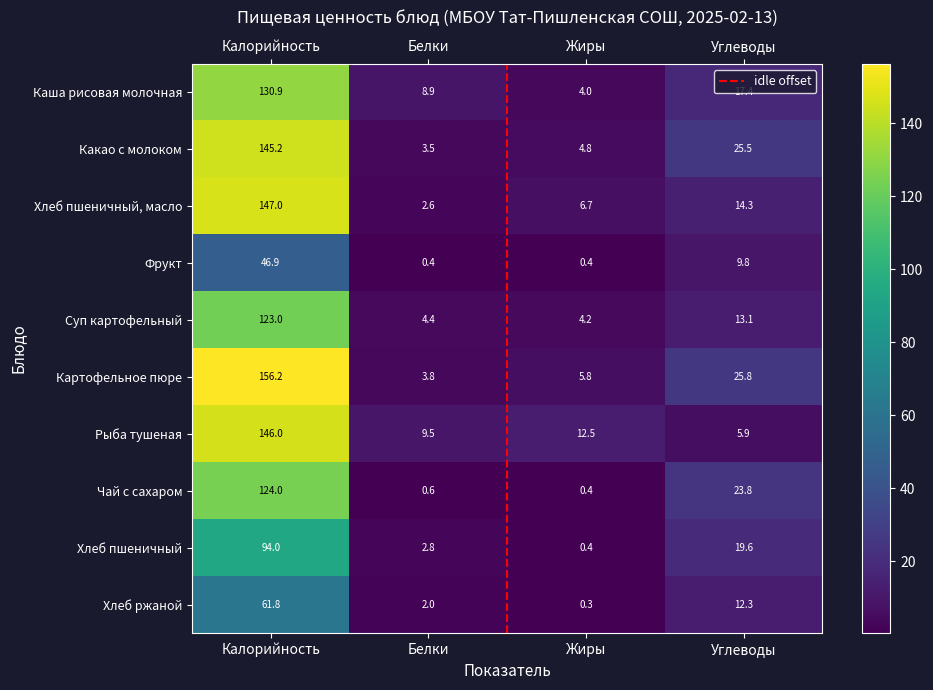

The Картофельное пюре series shows 2.3 at Жиры. True or false?

False